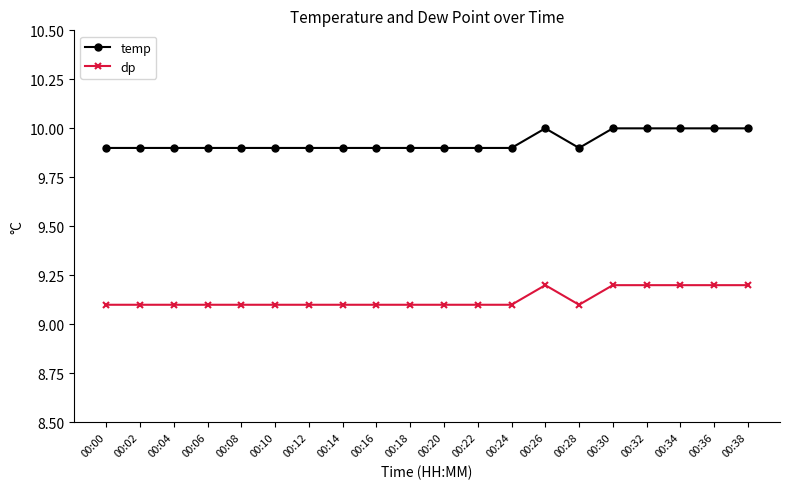

What is the average value of the temp series?

9.9